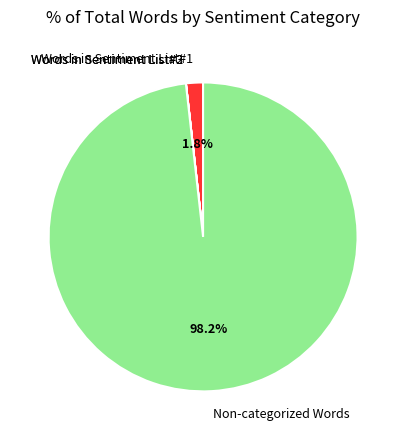

What is the total percentage of Non-categorized Words and Words in Sentiment List#1?

100.0%